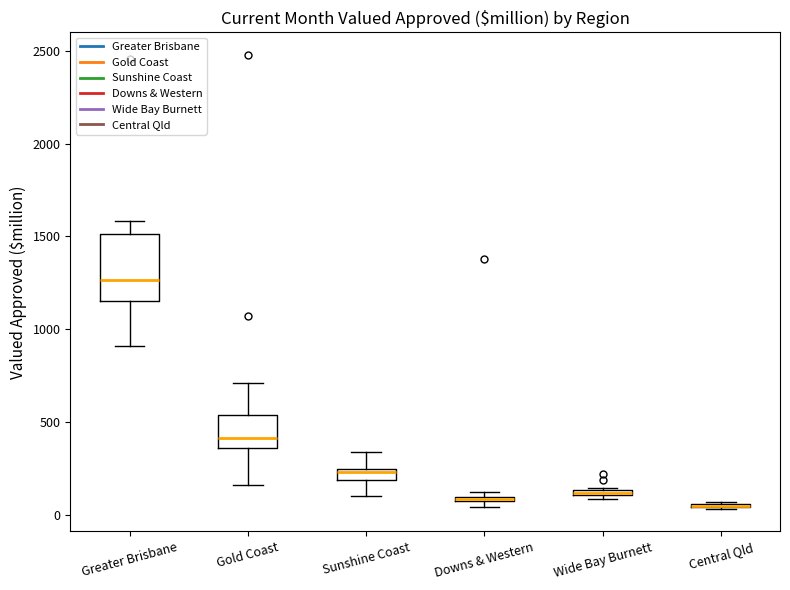

Comparing the boxes themselves (not the whiskers), which one is the tallest?

Greater Brisbane